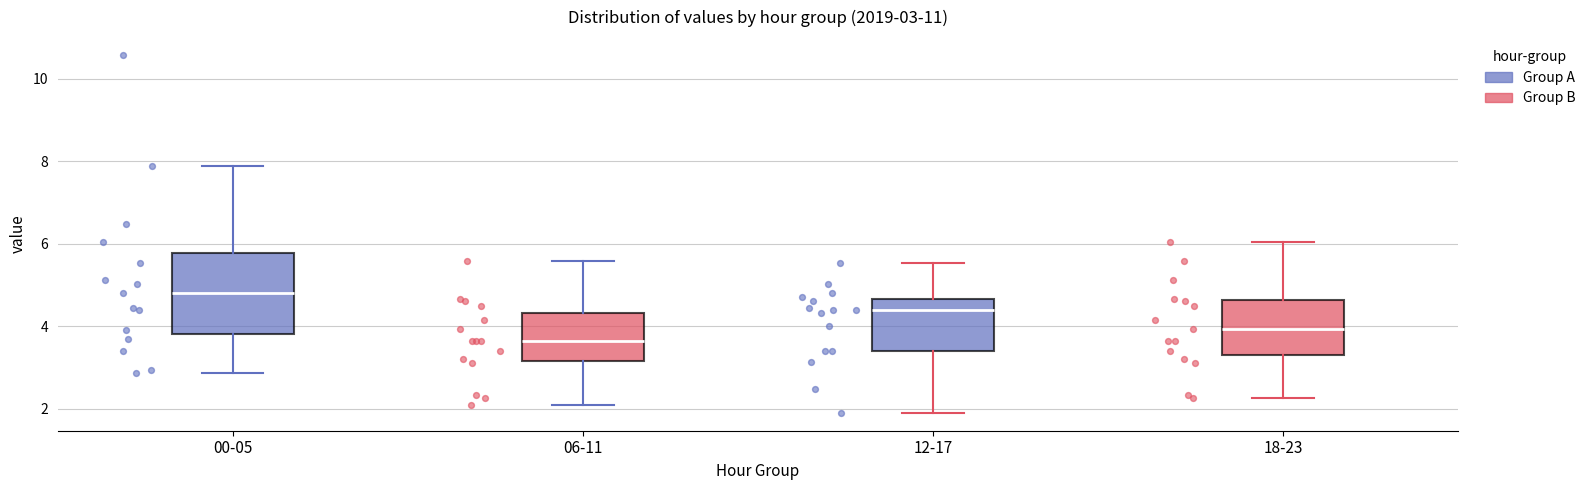

Which box is the tallest, from its lower edge to its upper edge?

00-05